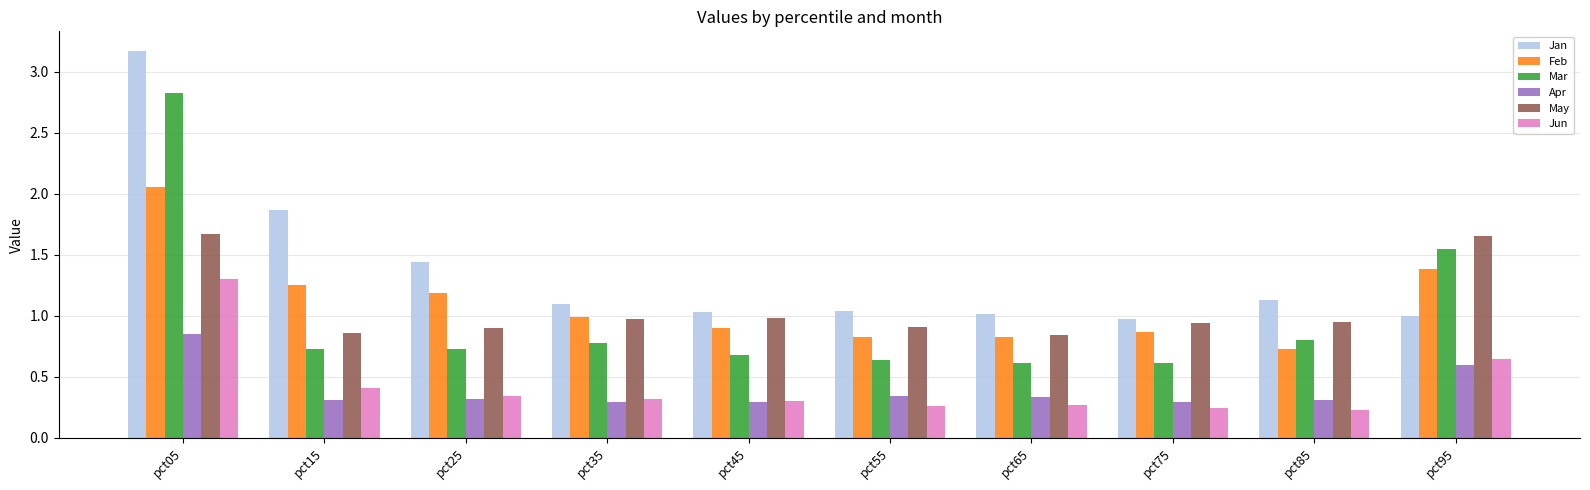

What is the maximum value shown in the chart?

3.2